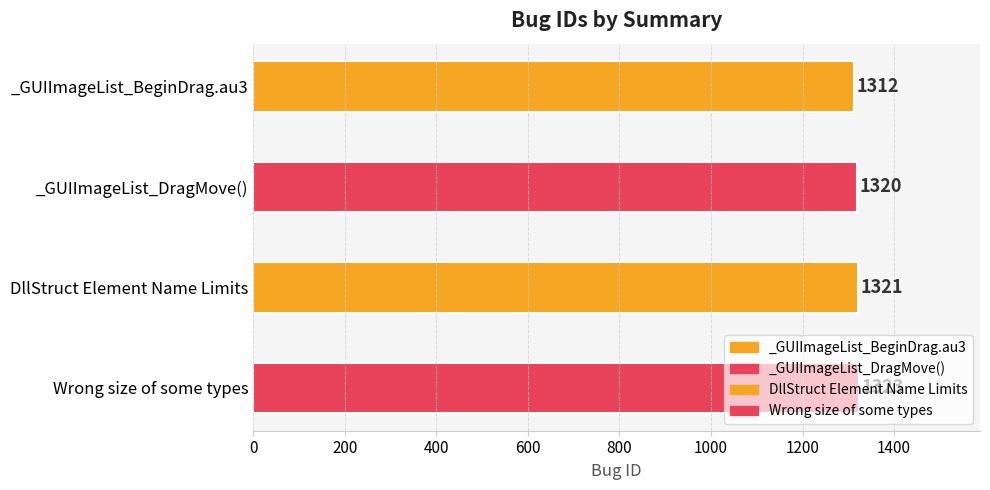

What is the difference between the values at Wrong size of some types and _GUIImageList_DragMove()?

3